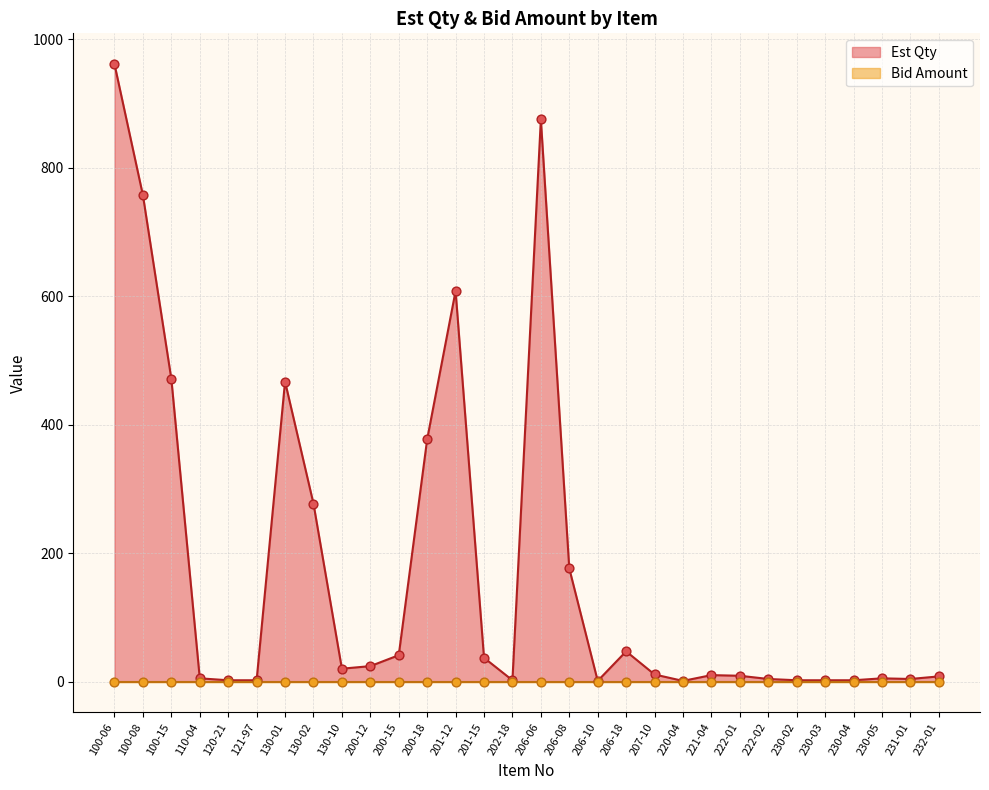

What is the change in value from 100-06 to 200-18?

-584